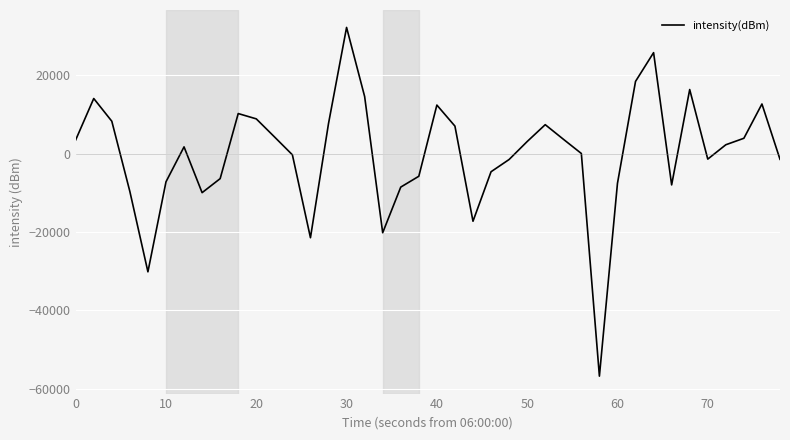

What is the minimum value shown in the chart?

-56814.8